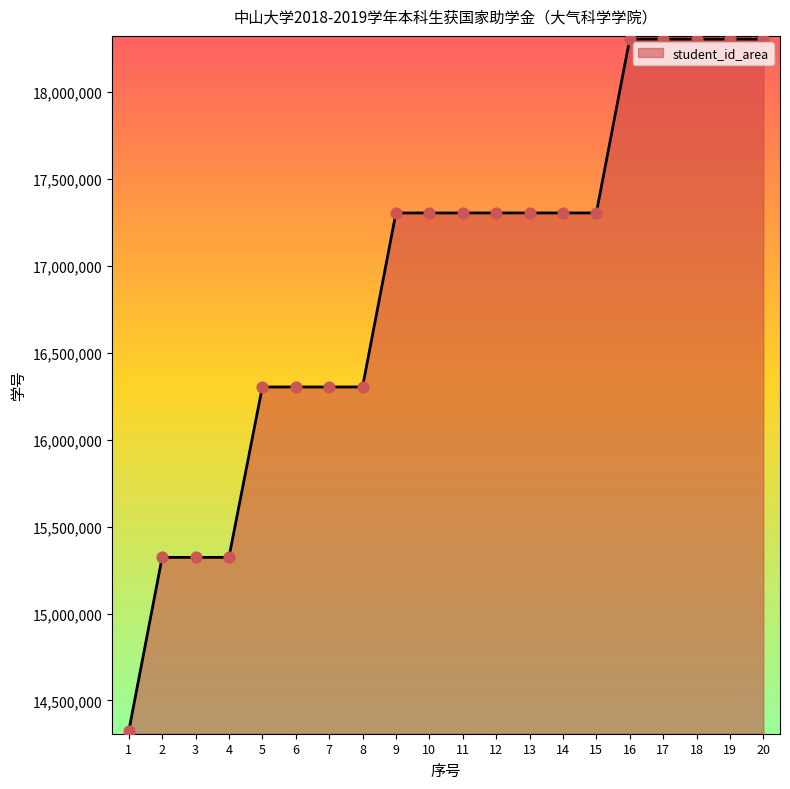

What is the ratio of the value at 6 to the value at 18?

0.9